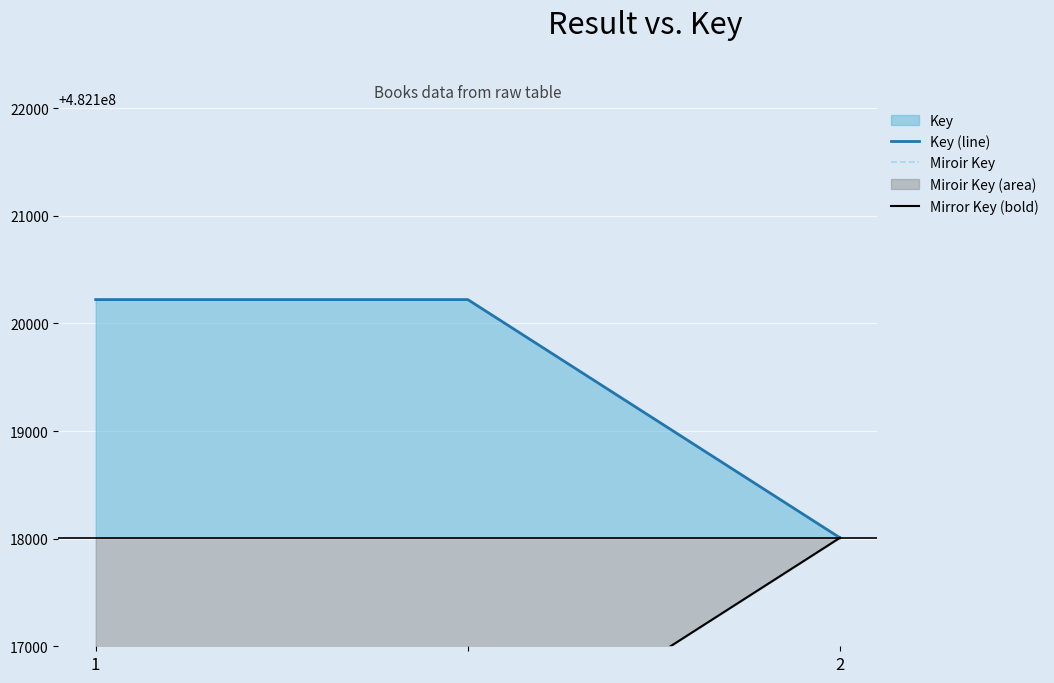

What is the highest value of the Key (line) series?

482120221